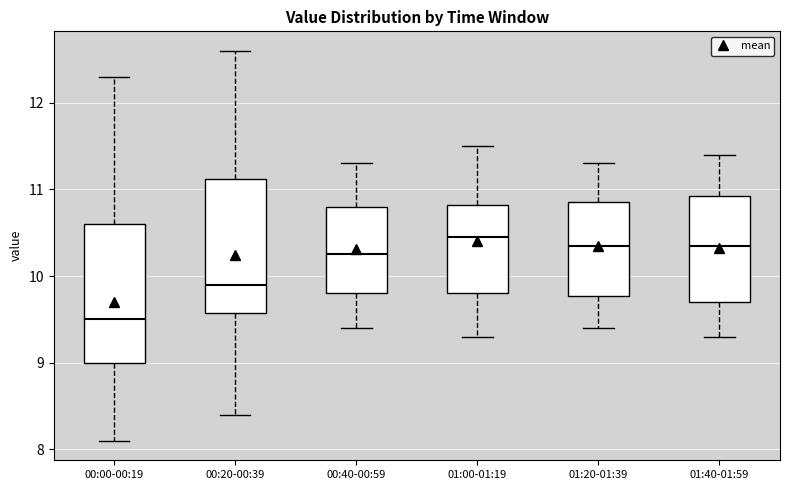

Which box has the lowest median line?

00:00-00:19